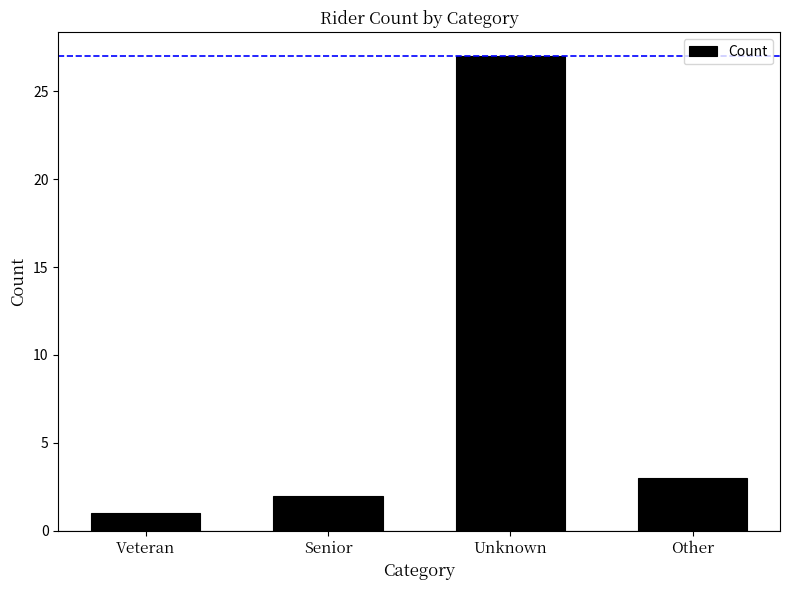

What is the average value?

8